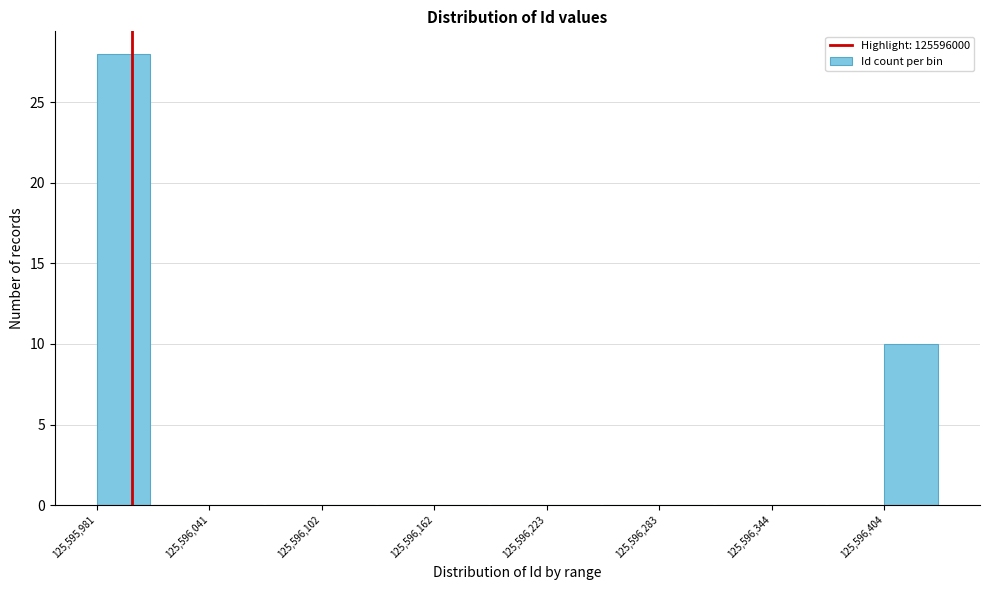

Around what value on the x-axis is the tallest bar? Give the approximate position of its centre, as read against the axis.

125596000